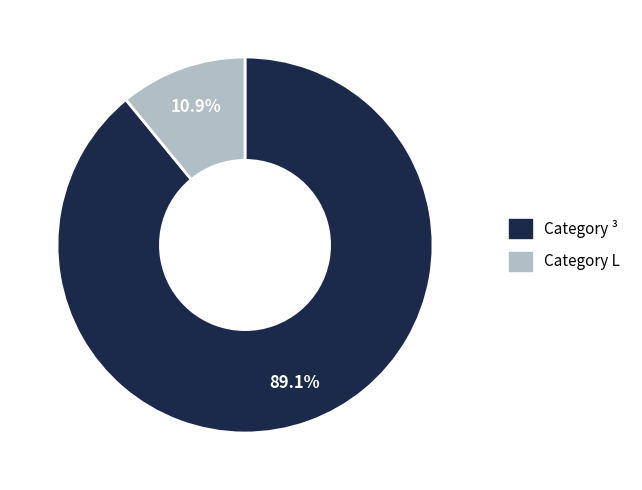

Does any single category account for the majority?

Yes